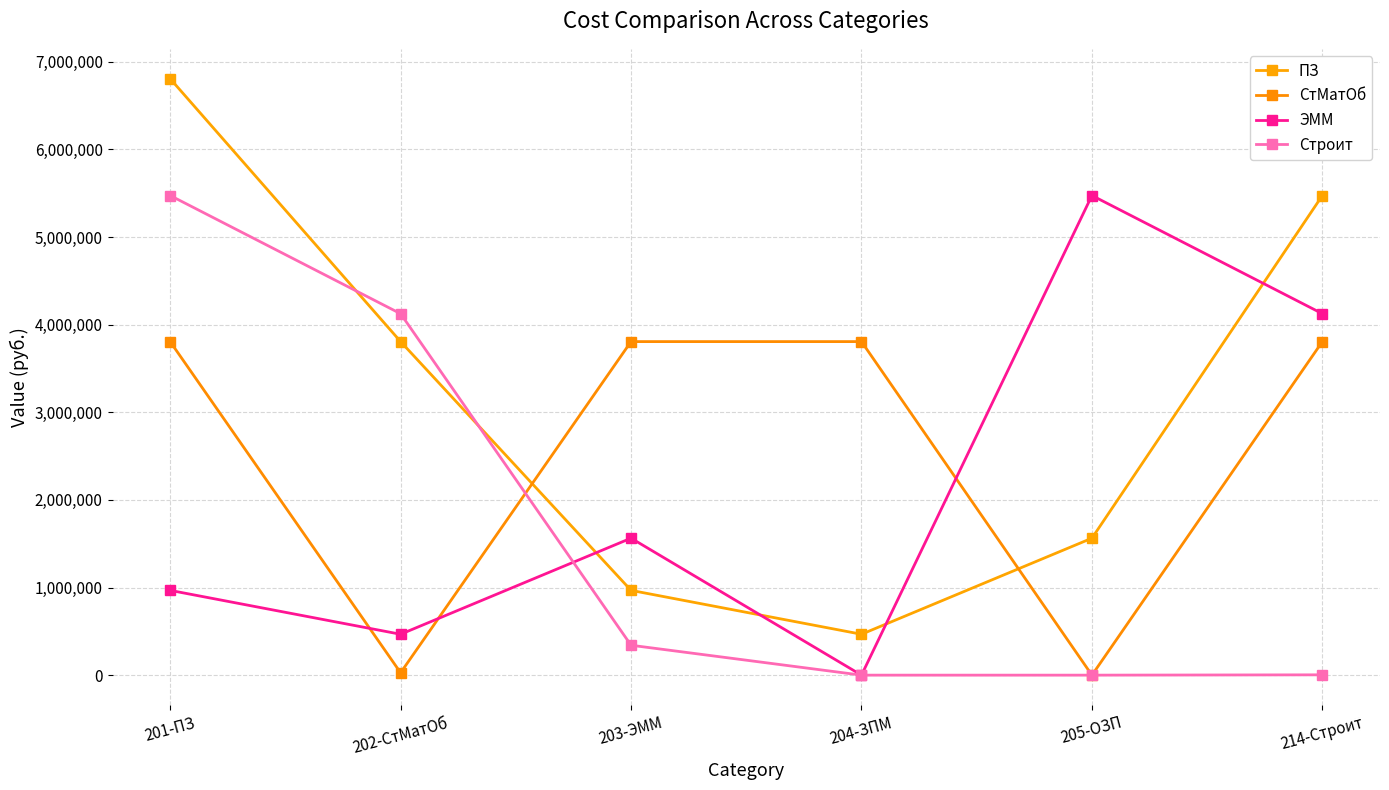

Which series has the widest spread of values?

ПЗ